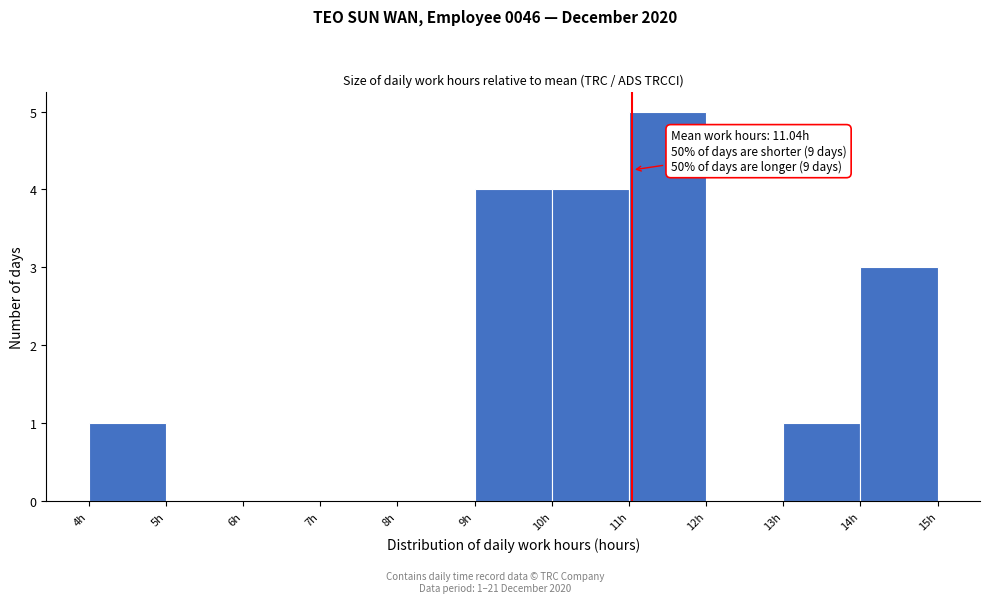

Over which range of the x-axis is the bar tallest?

11 to 12